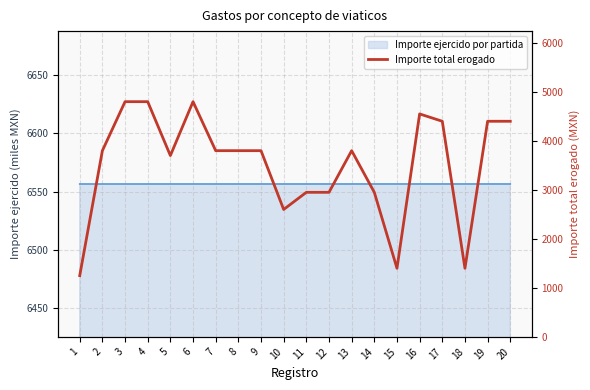

What is the approximate value at 9, to the nearest 10?

3800